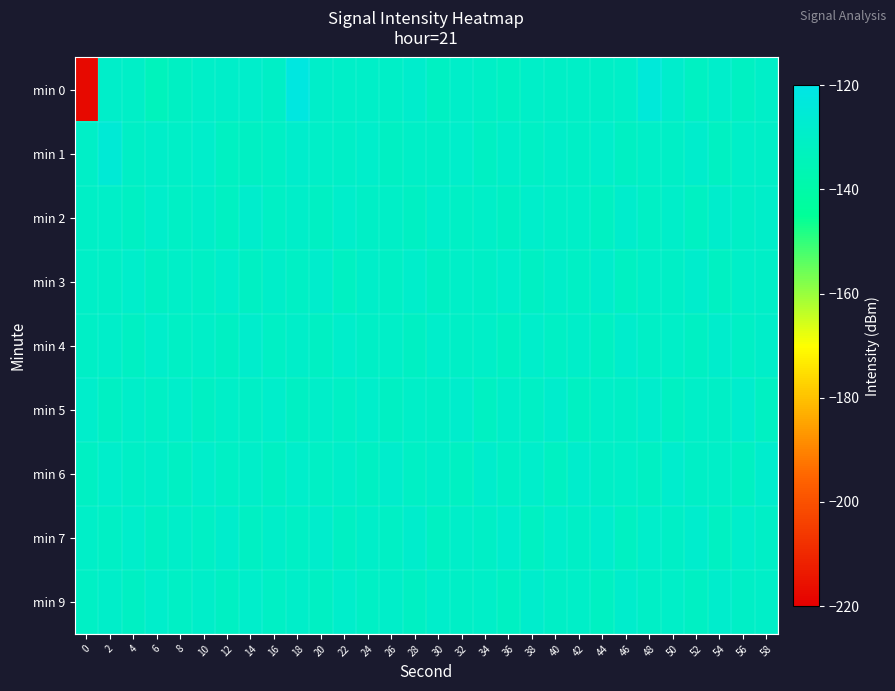

What is the greatest value displayed?

-121.9